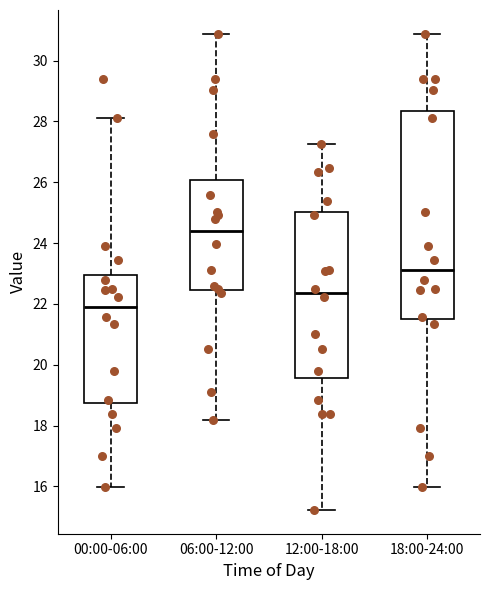

Reading left to right, transcribe this box plot: for each box, give where its median line is, the range the box spans, and where its two whiskers end, as read against the y-axis. The values are not printed on the chart, so give them approximately, as read against the axis.

00:00-06:00: median 22.0, box 18.8 to 23.0, whiskers 16.0 to 28.2
06:00-12:00: median 24.4, box 22.4 to 26.0, whiskers 18.2 to 30.8
12:00-18:00: median 22.4, box 19.6 to 25.0, whiskers 15.2 to 27.2
18:00-24:00: median 23.2, box 21.6 to 28.4, whiskers 16.0 to 30.8